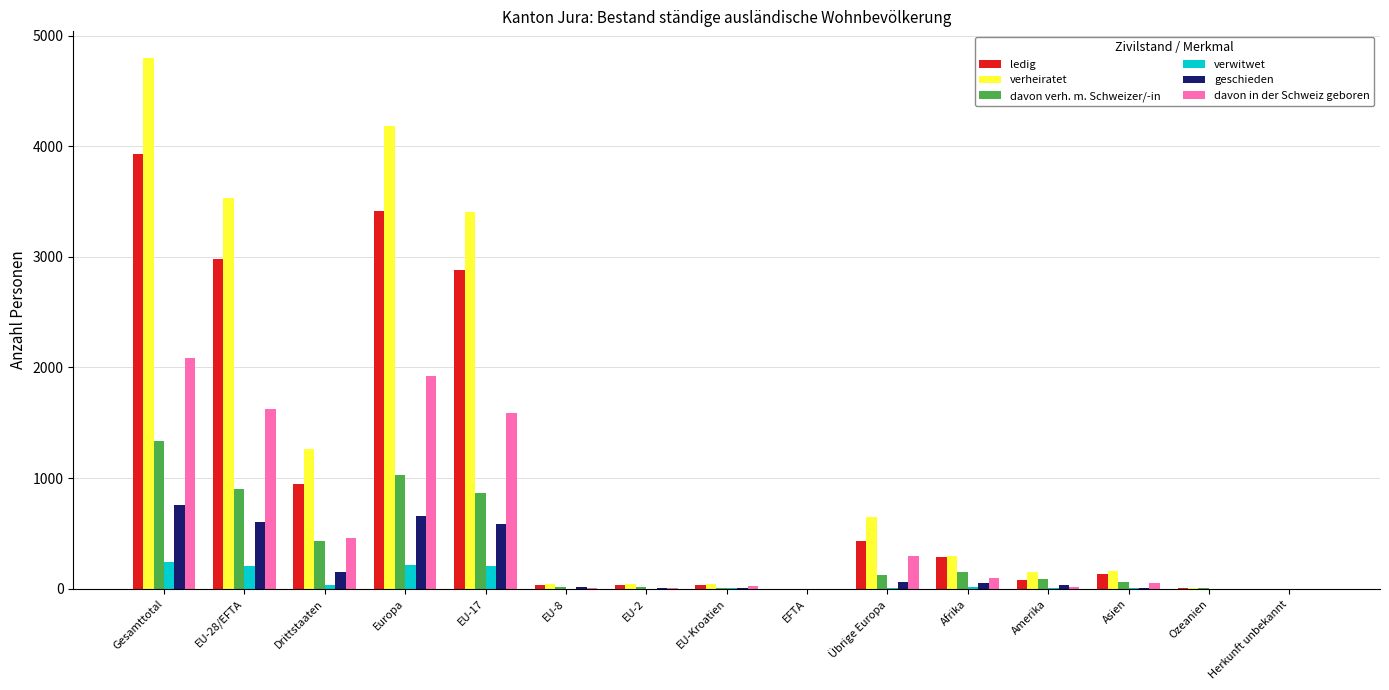

Is it true that ledig equals 436 at Übrige Europa?

True